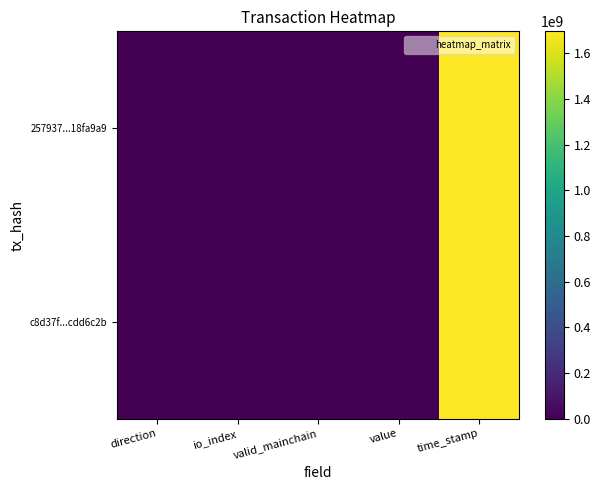

At time_stamp, list the series in order from largest to smallest.

c8d37f...cdd6c2b, 257937...18fa9a9